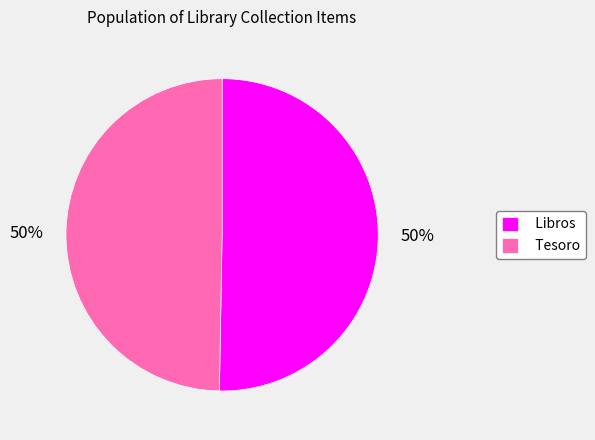

What percentage is the Libros slice, to the nearest percent?

50%